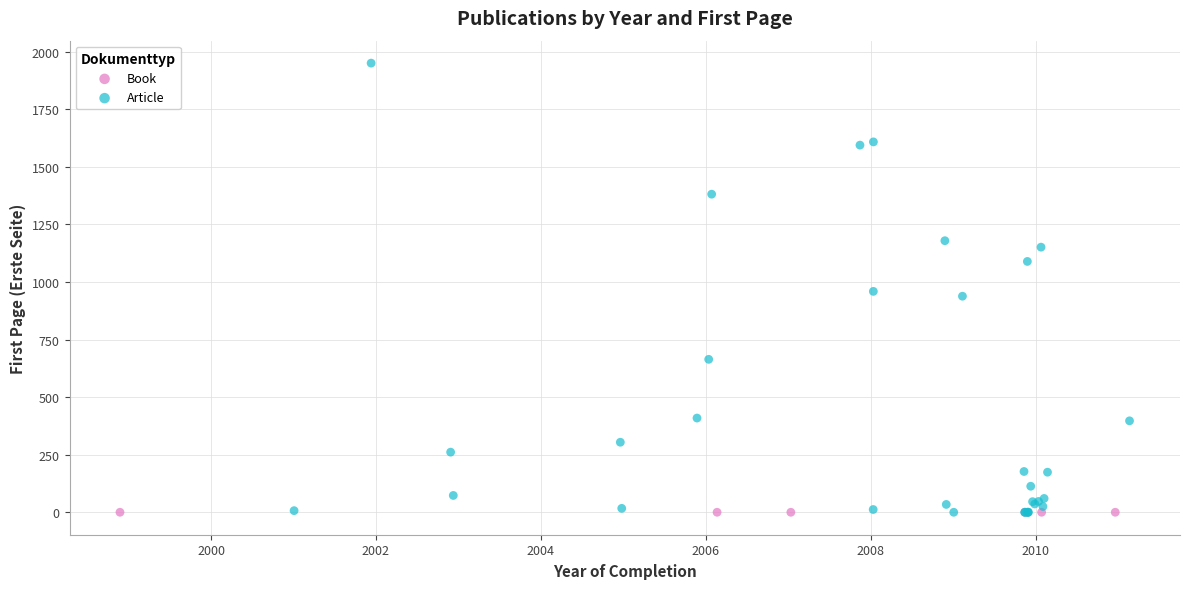

Which series reaches the maximum Y coordinate?

Article